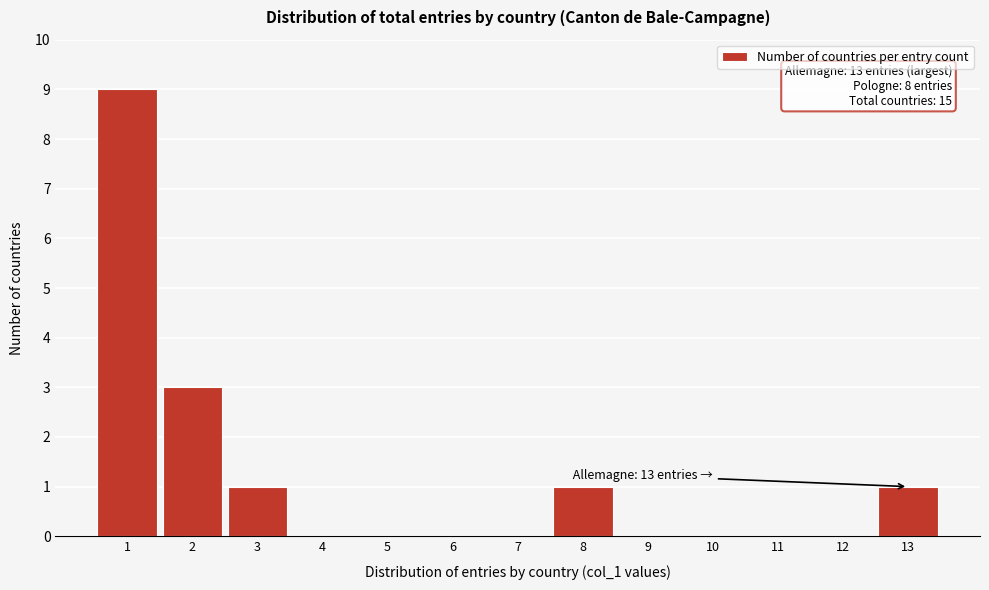

Which range on the x-axis has the tallest bar?

0.5 to 1.5